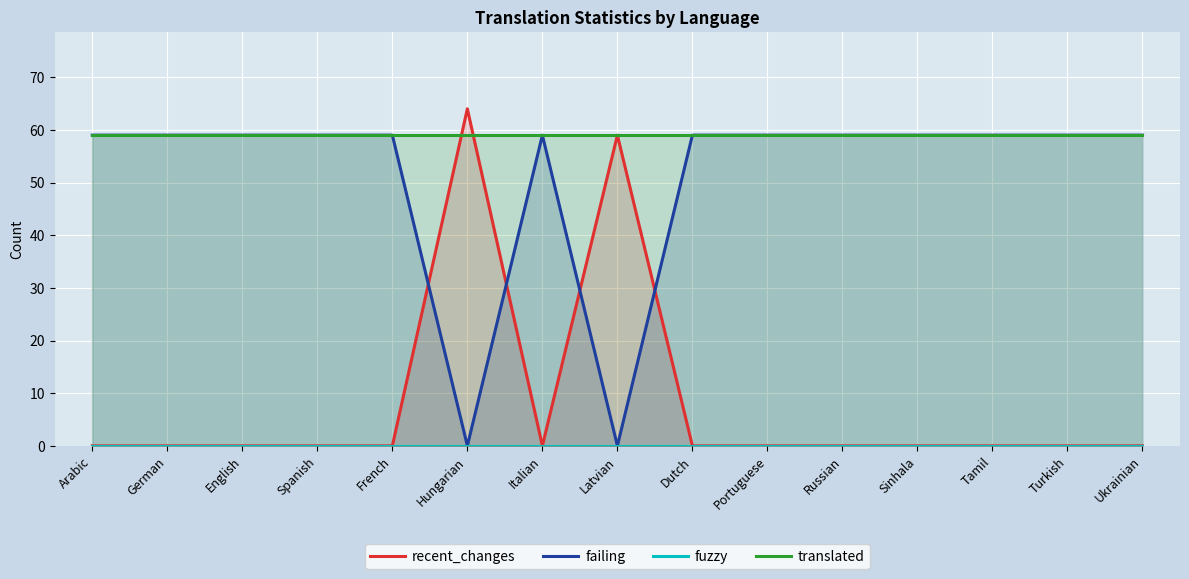

The failing series shows 59 at German. True or false?

True